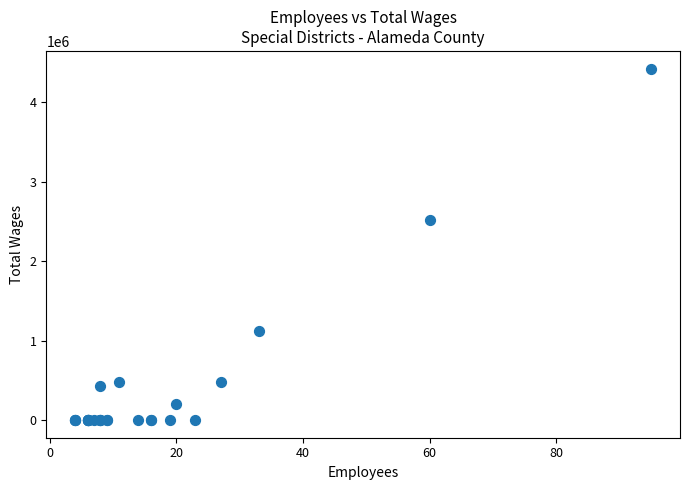

What Y value in the scatter plot is closest to 2210965?

2514647